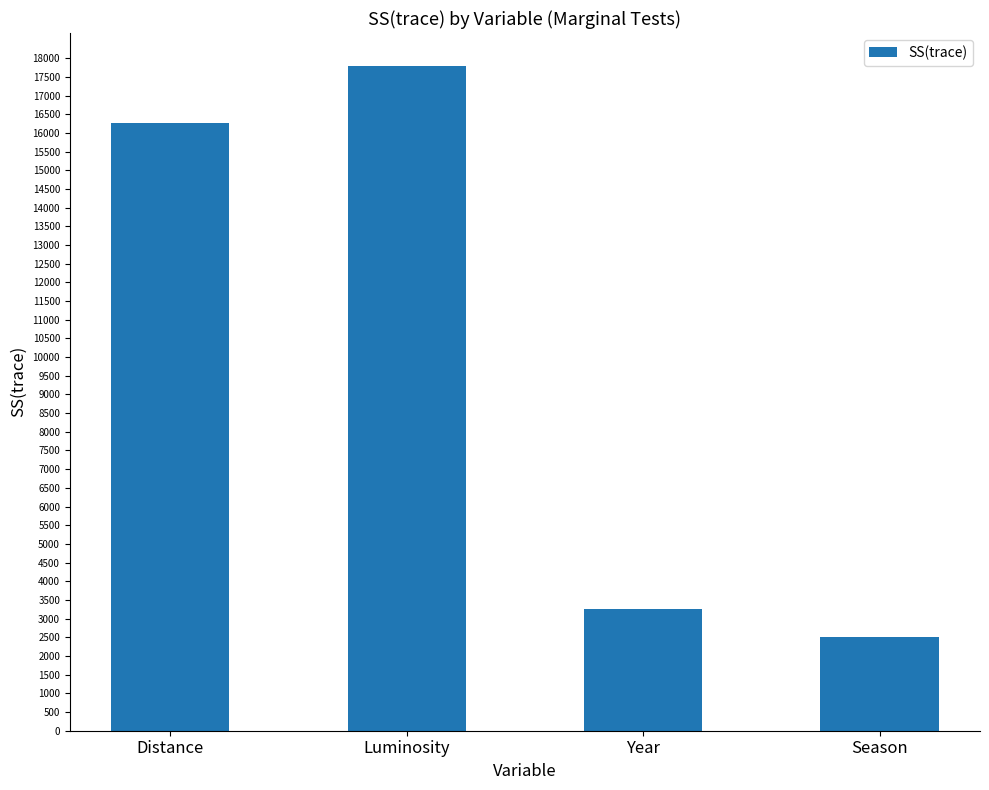

What value does the data have at Distance?

16257.0